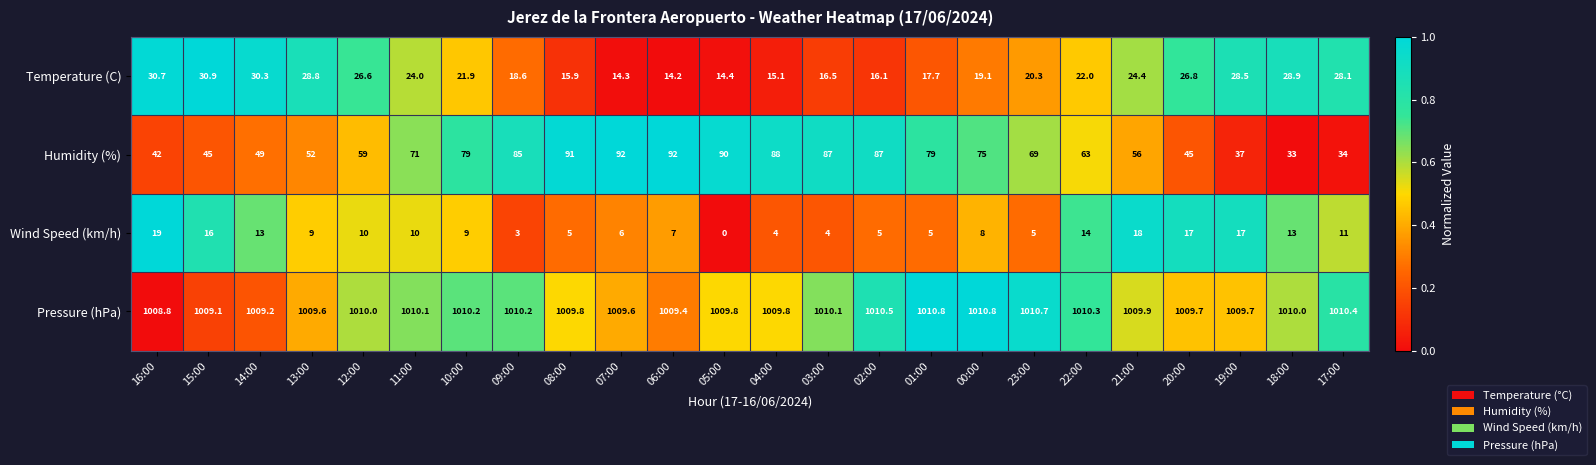

Rank the series at 00:00 from lowest to highest value.

Wind Speed (km/h), Temperature (C), Humidity (%), Pressure (hPa)